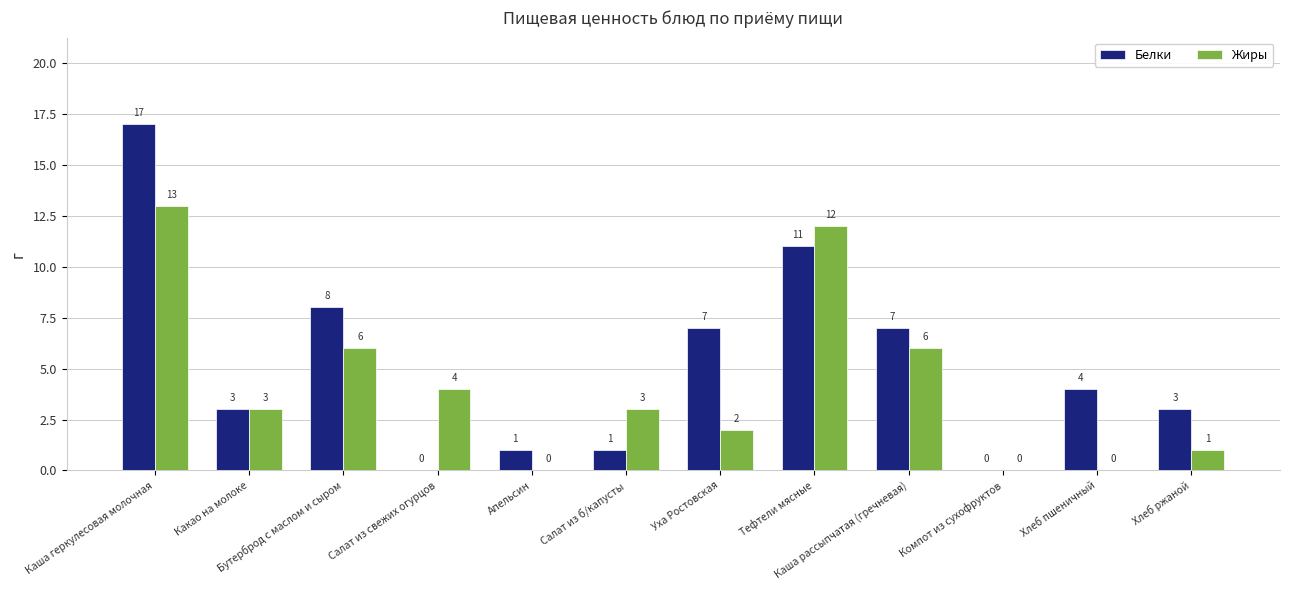

True or false: Жиры has a value of 3 at Салат из б/капусты.

True